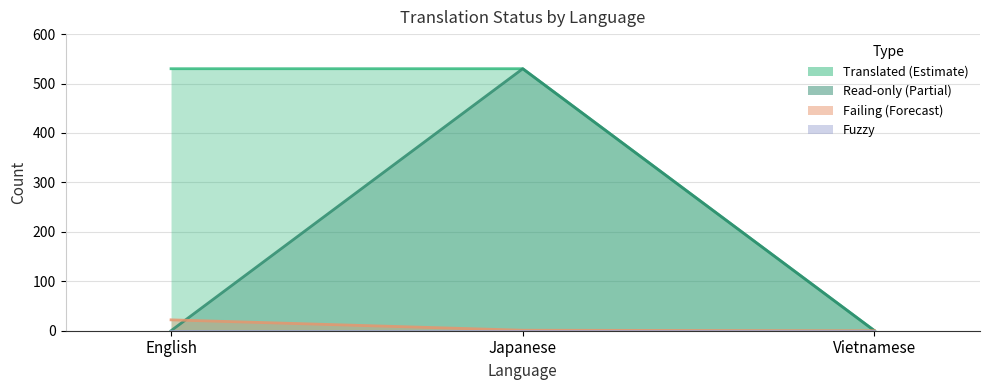

What is the difference between the maximum and minimum values in the readonly series?

530